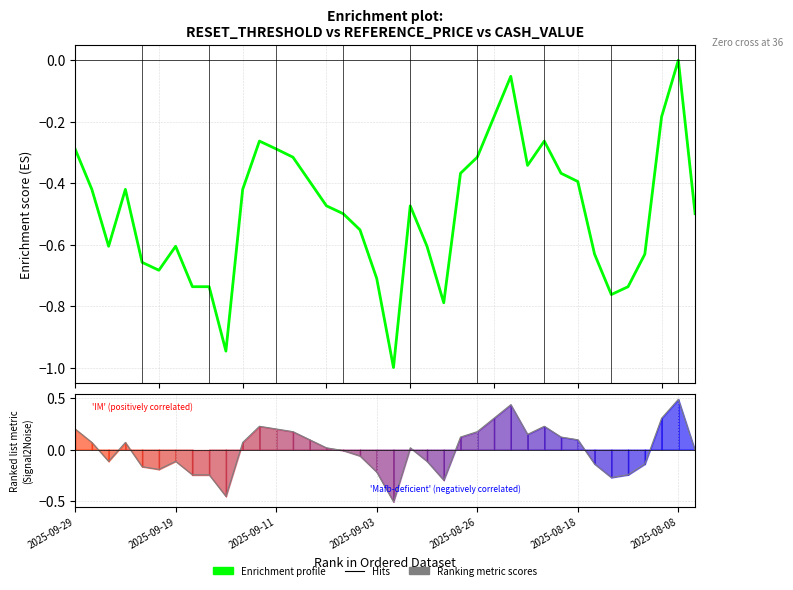

The Reset threshold series shows -0.4 at 29. True or false?

True